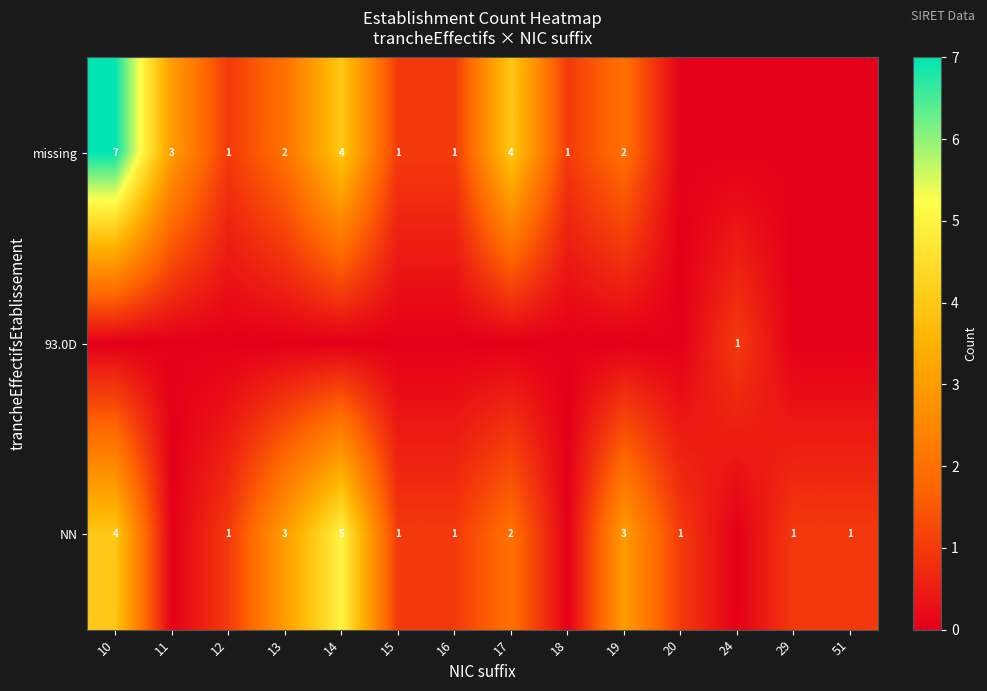

Is it true that missing equals 3 at 10?

False